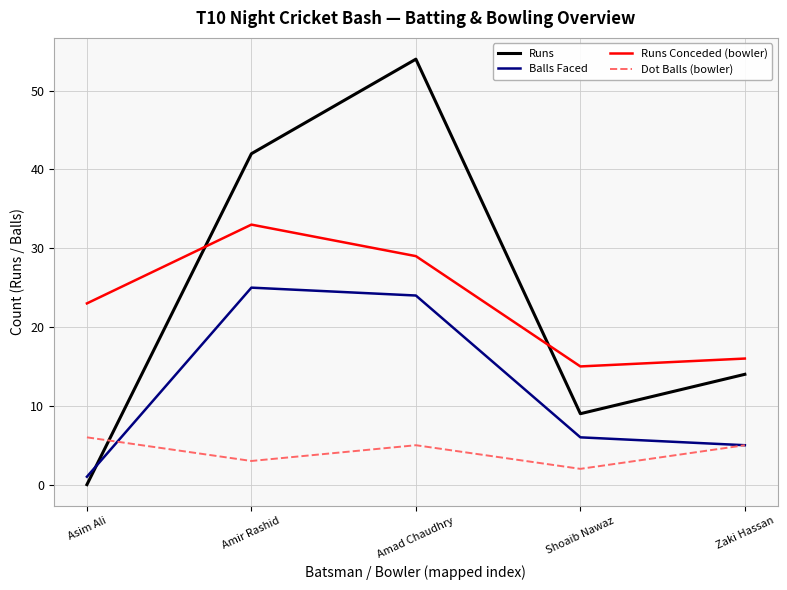

Does the chart display data point markers on the line(s)?

No